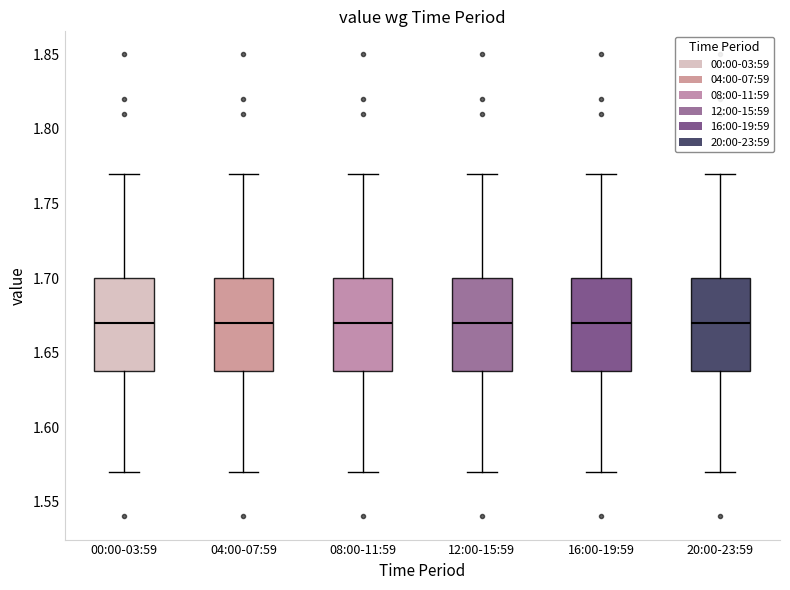

Where does the lower whisker of the box for 16:00-19:59 end on the y-axis? The values are not printed on the chart, so give them approximately, as read against the axis.

1.57